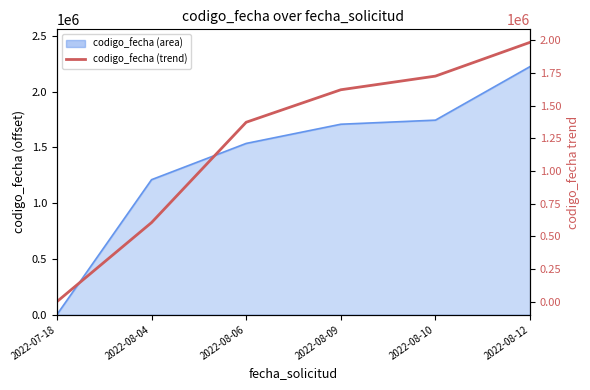

At which label does the data first exceed 1622538?

2022-08-10